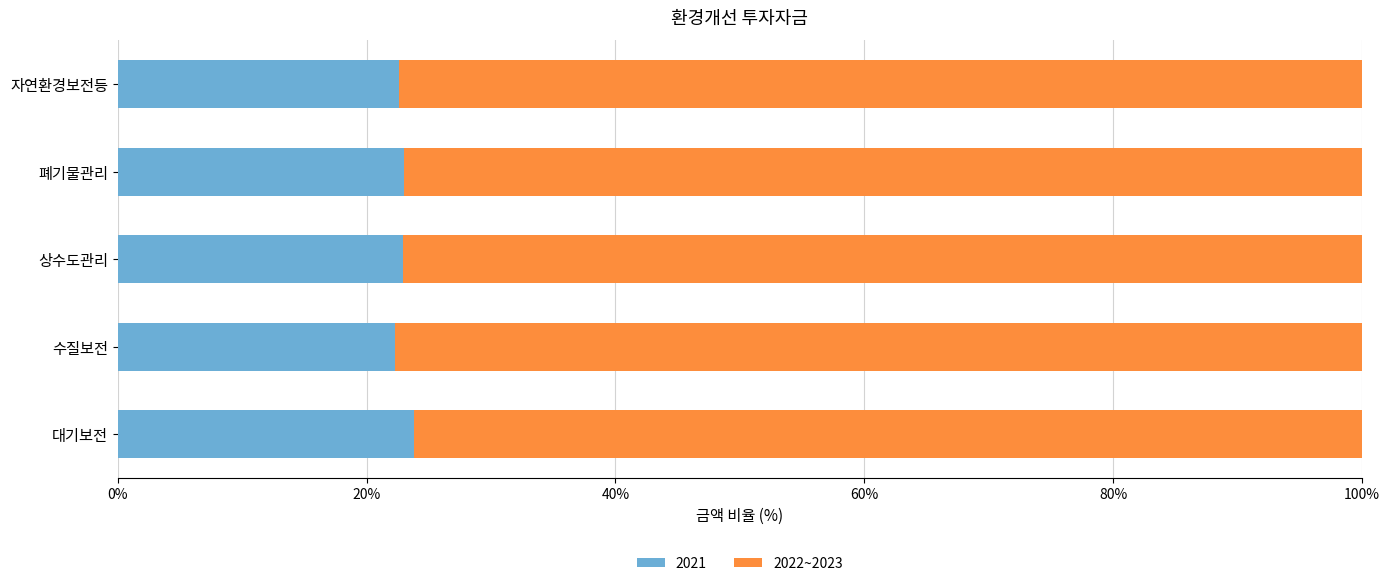

What is the average value of the 2021 series?

22.9